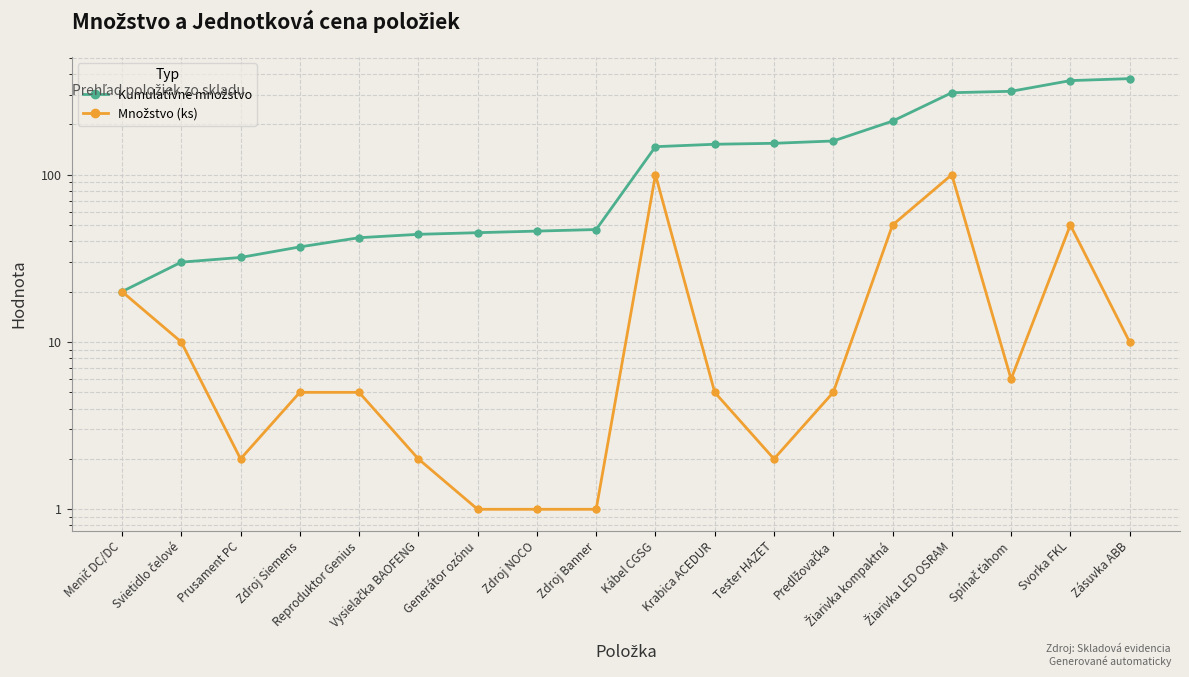

Reading left to right, list all the values displayed in this chart.

Kumulatívne množstvo: Menič DC/DC=20	Svietidlo čelové=30	Prusament PC=32	Zdroj Siemens=37	Reproduktor Genius=42	Vysielačka BAOFENG=44	Generátor ozónu=45	Zdroj NOCO=46	Zdroj Banner=47	Kábel CGSG=147	Krabica ACEDUR=152	Tester HAZET=154	Predlžovačka=159	Žiarivka kompaktná=209	Žiarivka LED OSRAM=309	Spínač ťahom=315	Svorka FKL=365	Zásuvka ABB=375
Množstvo (ks): Menič DC/DC=20	Svietidlo čelové=10	Prusament PC=2	Zdroj Siemens=5	Reproduktor Genius=5	Vysielačka BAOFENG=2	Generátor ozónu=1	Zdroj NOCO=1	Zdroj Banner=1	Kábel CGSG=100	Krabica ACEDUR=5	Tester HAZET=2	Predlžovačka=5	Žiarivka kompaktná=50	Žiarivka LED OSRAM=100	Spínač ťahom=6	Svorka FKL=50	Zásuvka ABB=10